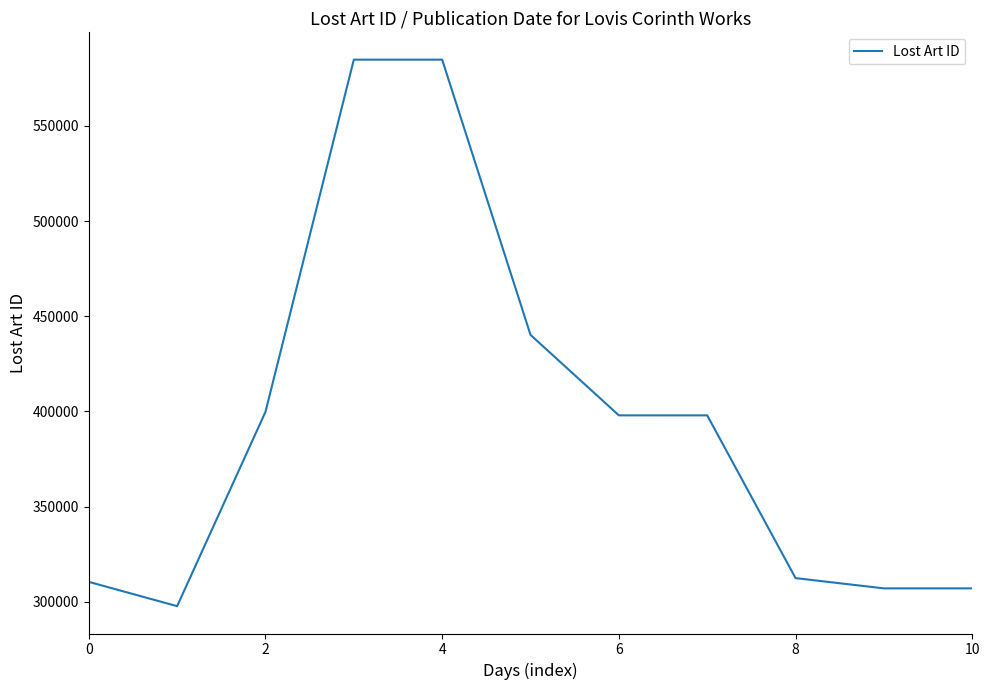

What is the difference between the maximum and minimum values?

287139